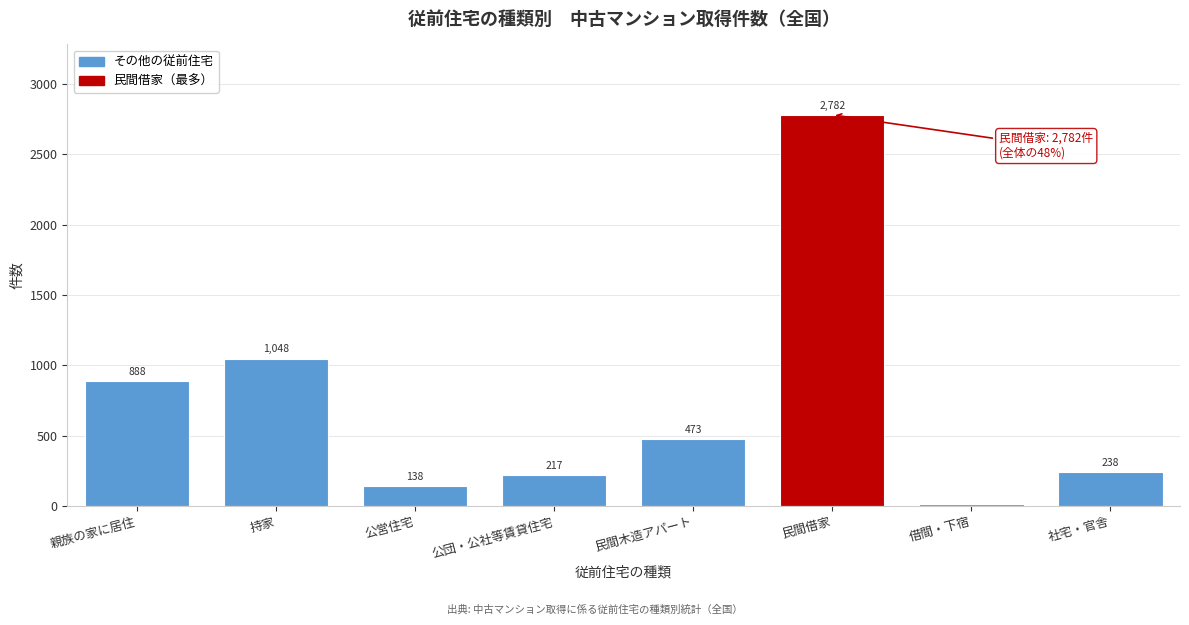

Reading left to right, list all the values displayed in this chart.

888	1048	138	217	473	2782	12	238